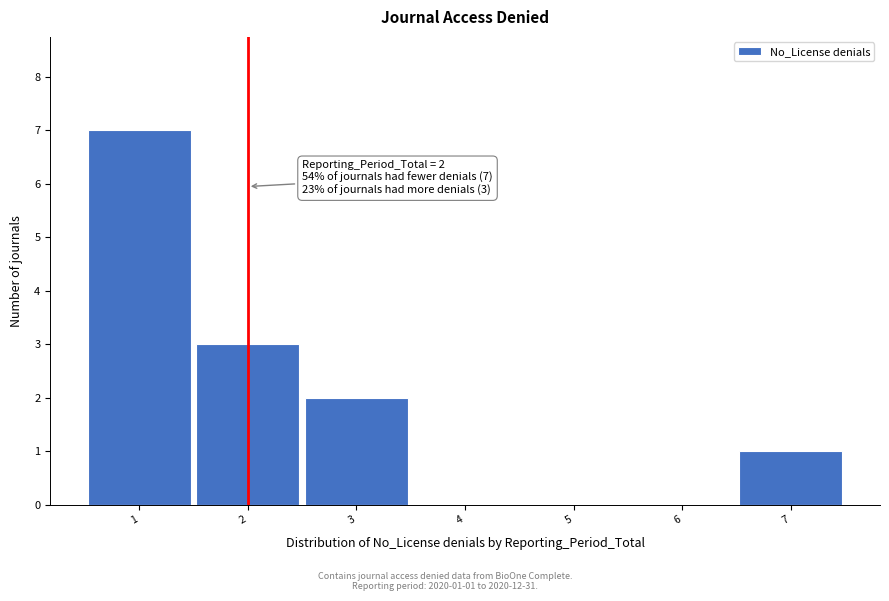

Over which range of the x-axis is the bar tallest?

0.5 to 1.5